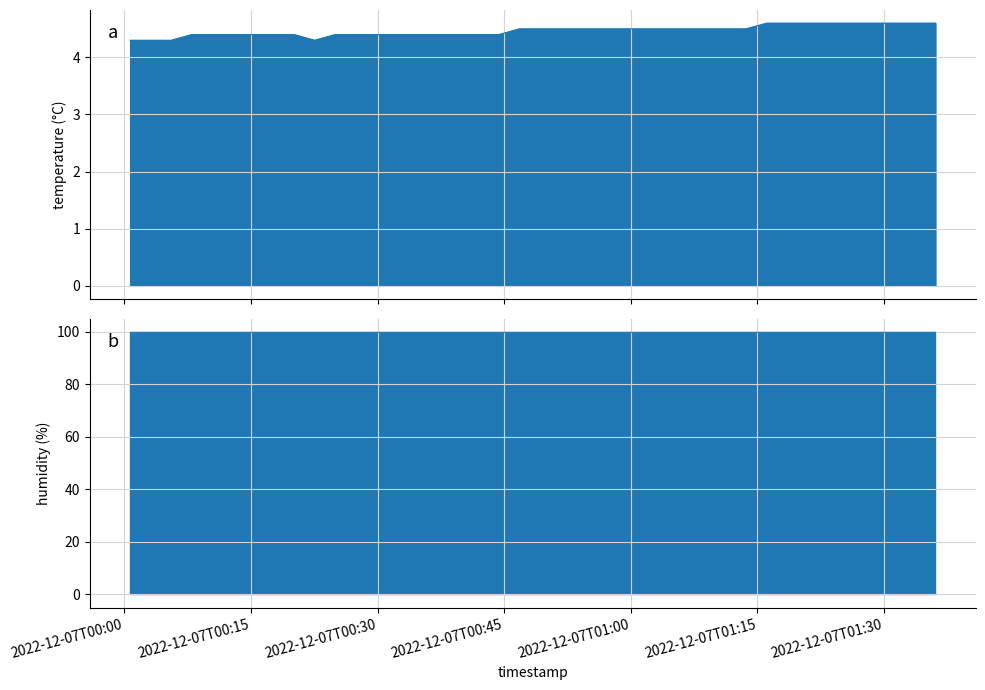

Does the chart have visible grid lines?

Yes